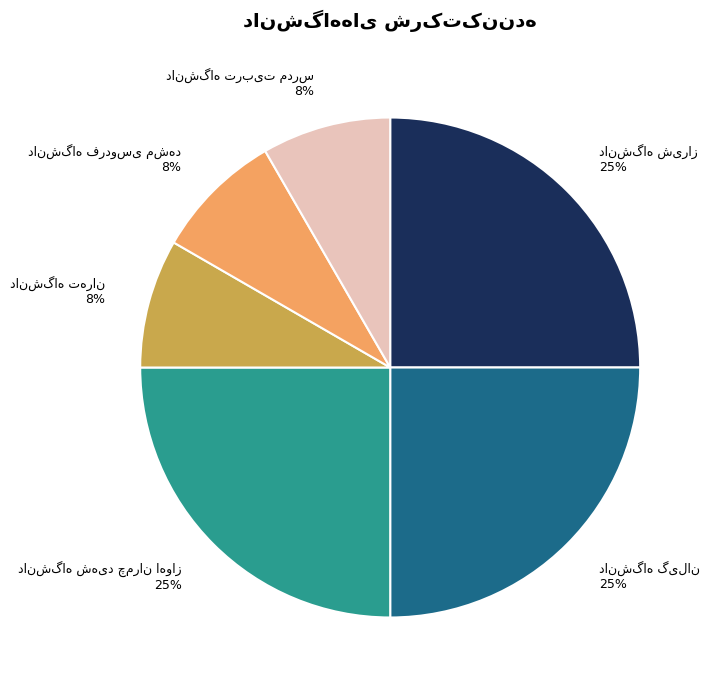

How many slices are in this pie chart?

6